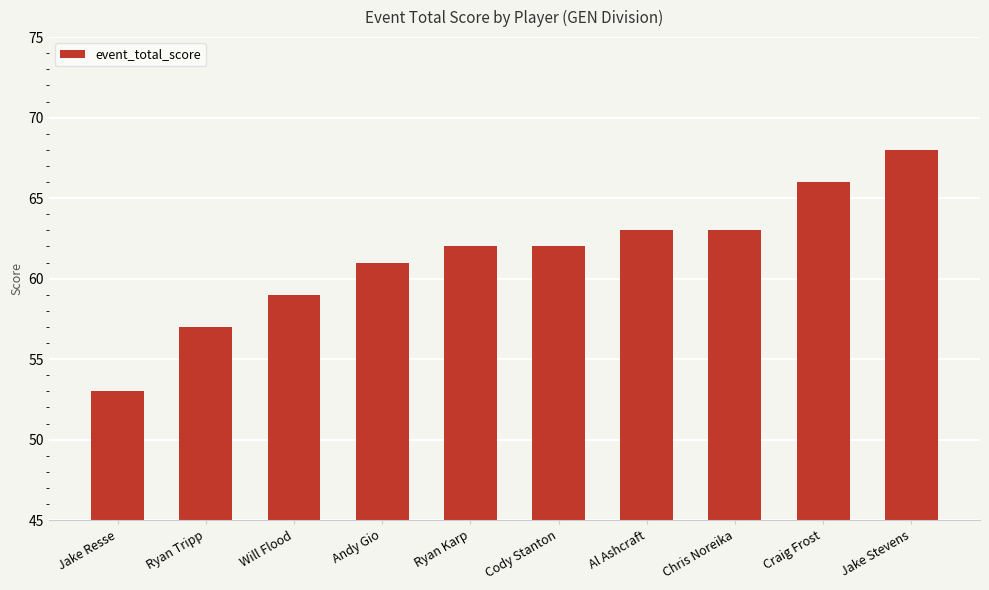

Approximately how many times larger is the value at Craig Frost compared to Al Ashcraft?

1.0